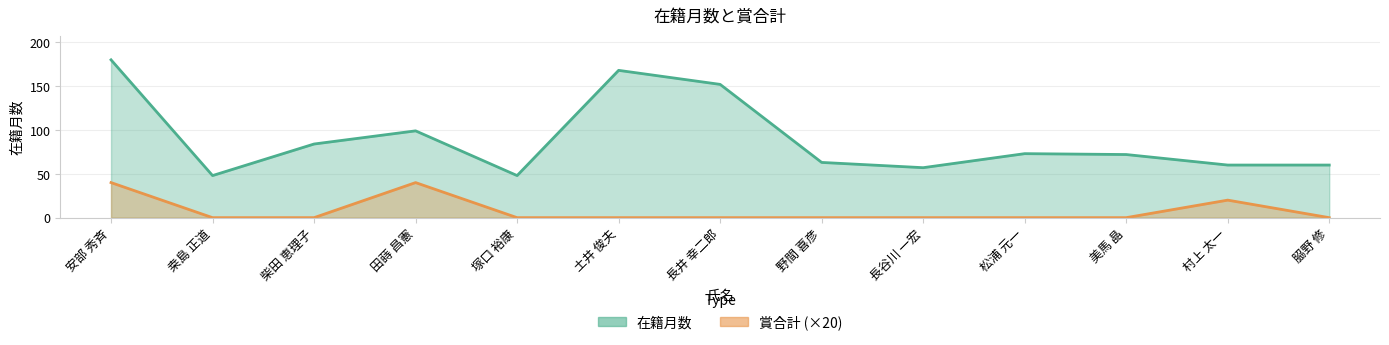

How many interior local valleys does the 在籍月数 series have?

3